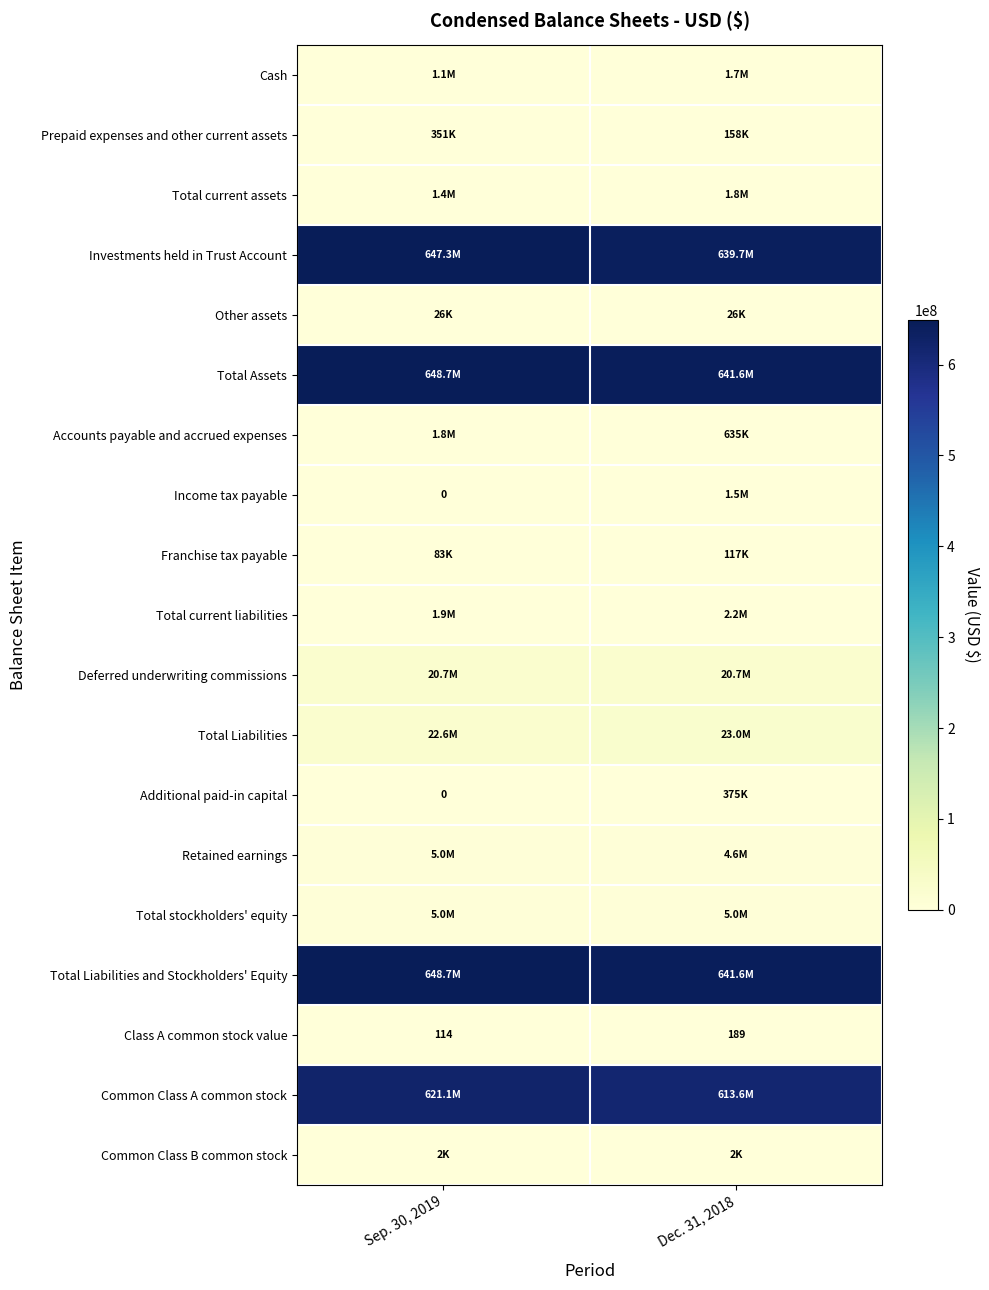

What is the difference between the maximum and minimum values in the Class A common stock value series?

75